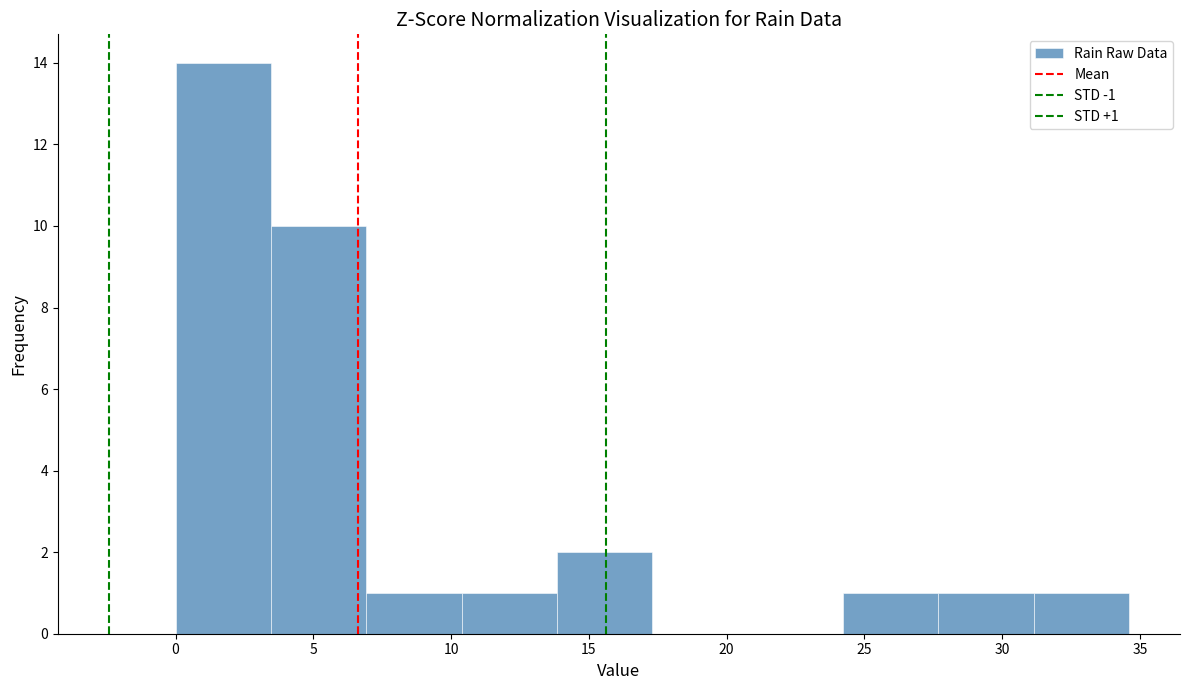

Which range on the x-axis has the tallest bar?

0.0 to 3.5